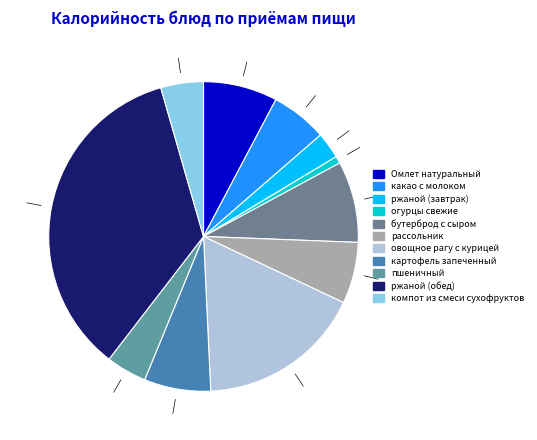

Which category has the biggest portion of the pie?

ржаной (обед)